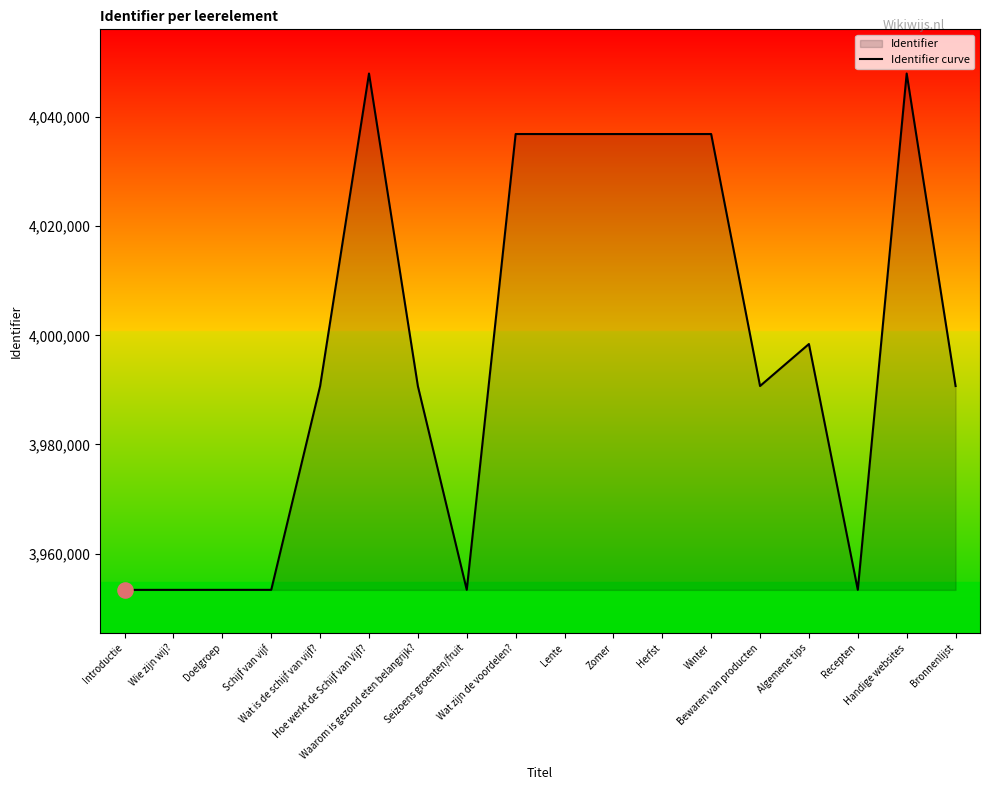

What is the change in value from Lente to Bronnenlijst?

-46184